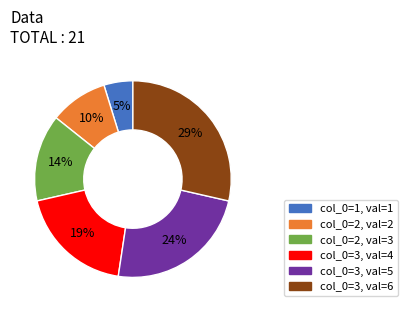

Does any single category account for the majority?

No